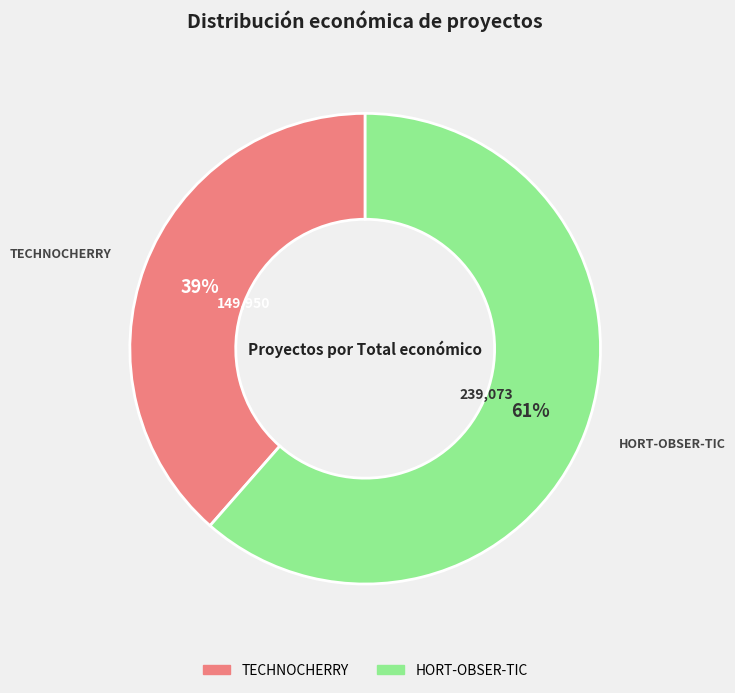

The TECHNOCHERRY slice represents 46% of the pie. True or false?

False